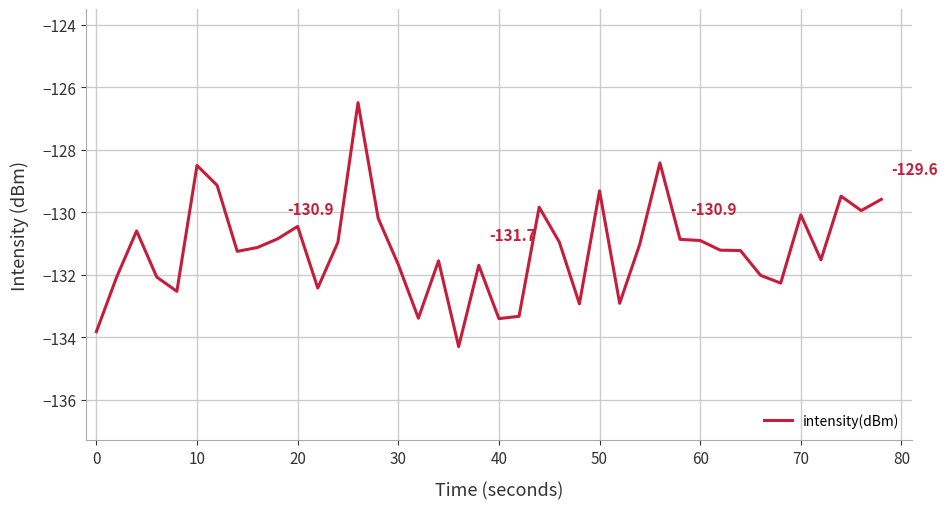

Is this an area chart (filled region under the line)?

No